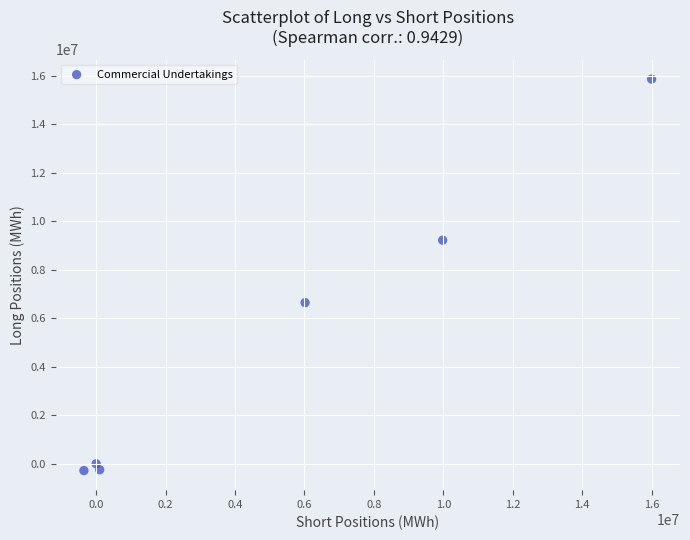

What is the range of X values (max minus min)?

16350012